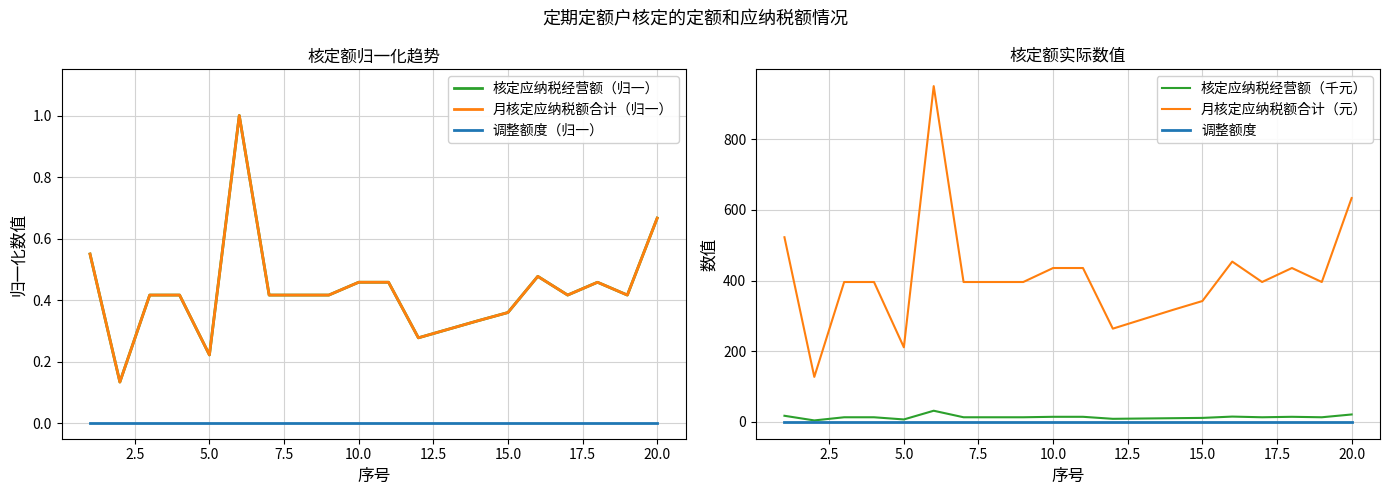

True or false: 核定应纳税经营额（归一） and 调整额度（归一） cross at least once.

False